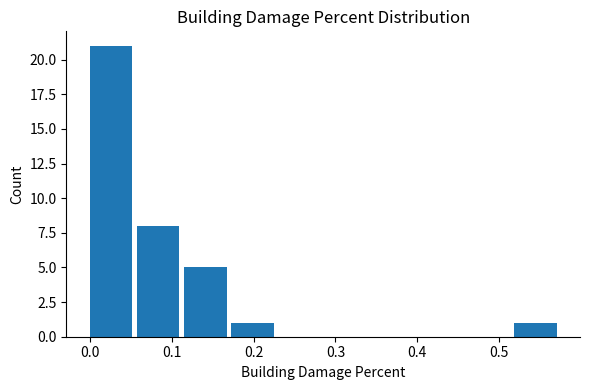

Over which range of the x-axis is the bar tallest?

0.00 to 0.06